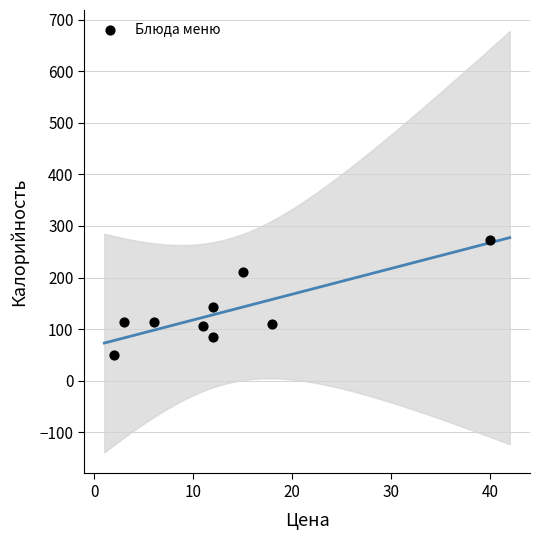

What is the range of X values (max minus min)?

38